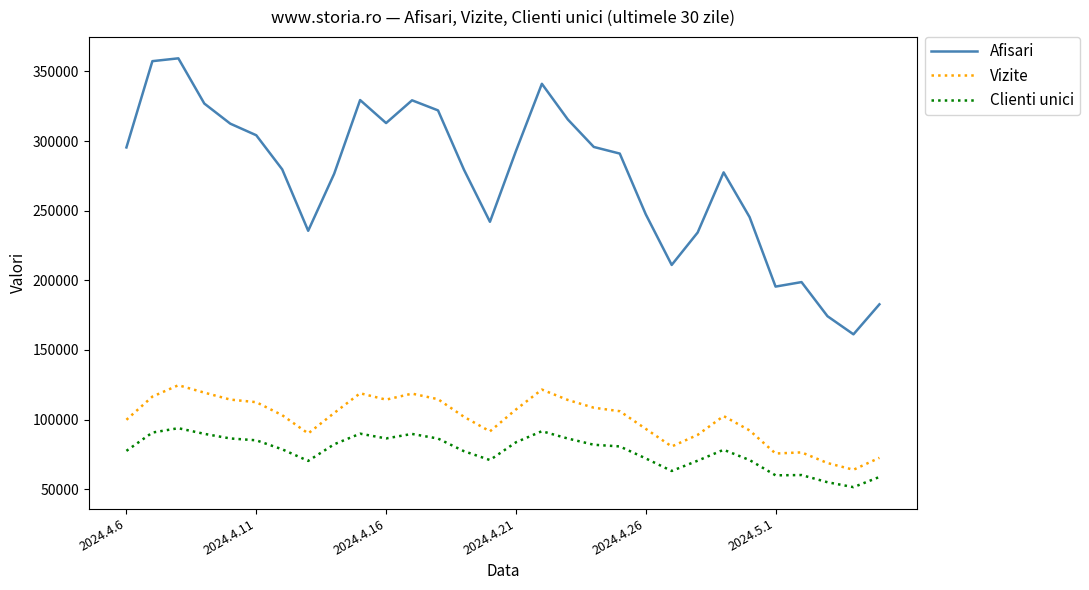

What is the lowest value of the Afisari series?

161253